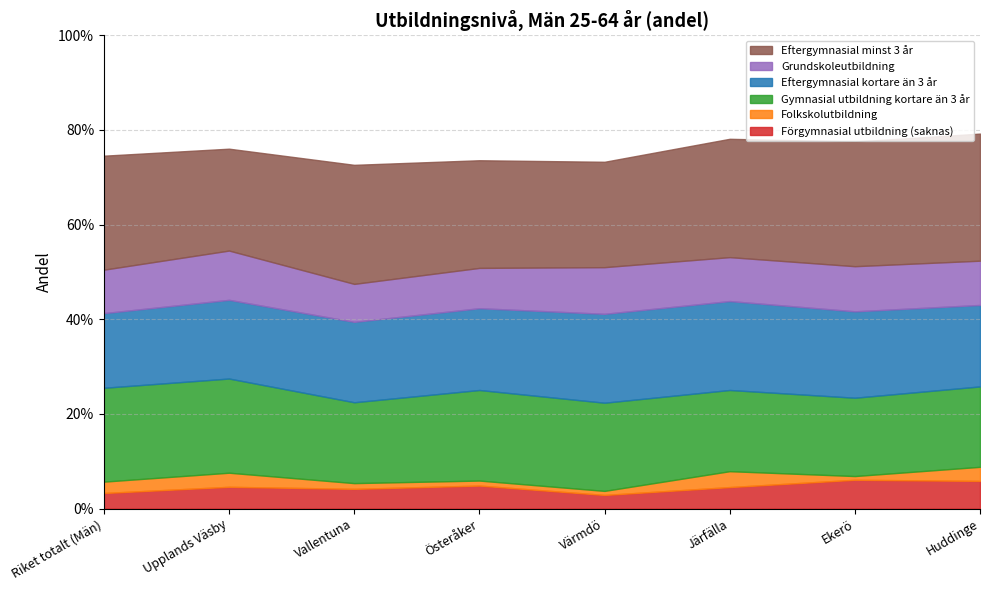

Which has a higher value, Upplands Väsby or Värmdö?

Upplands Väsby